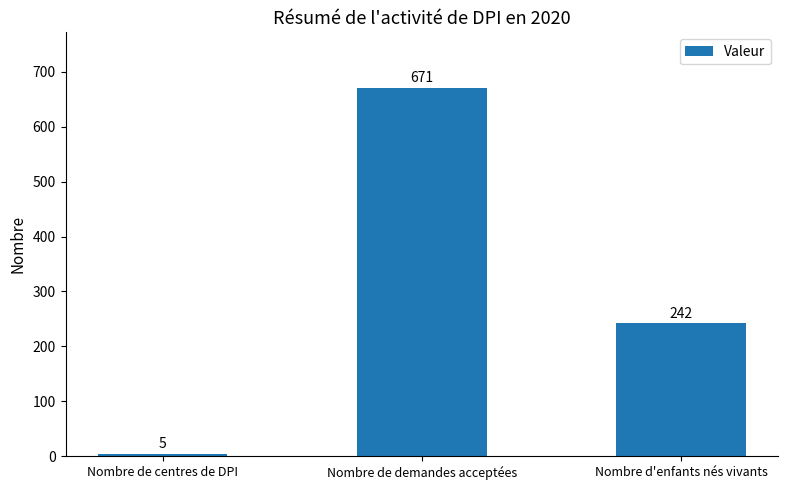

How many data points does each series have?

3